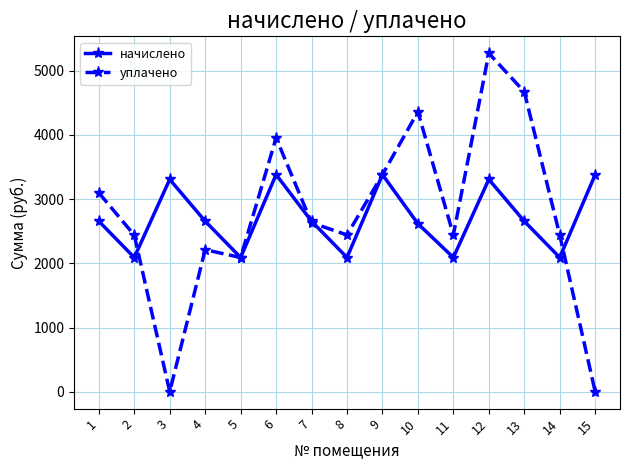

What is the greatest value displayed?

5271.9